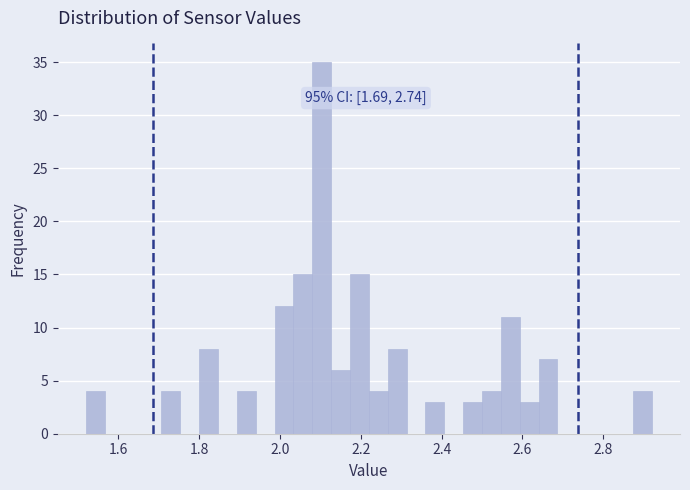

Read against the x-axis, roughly where is the centre of the tallest bar?

2.10